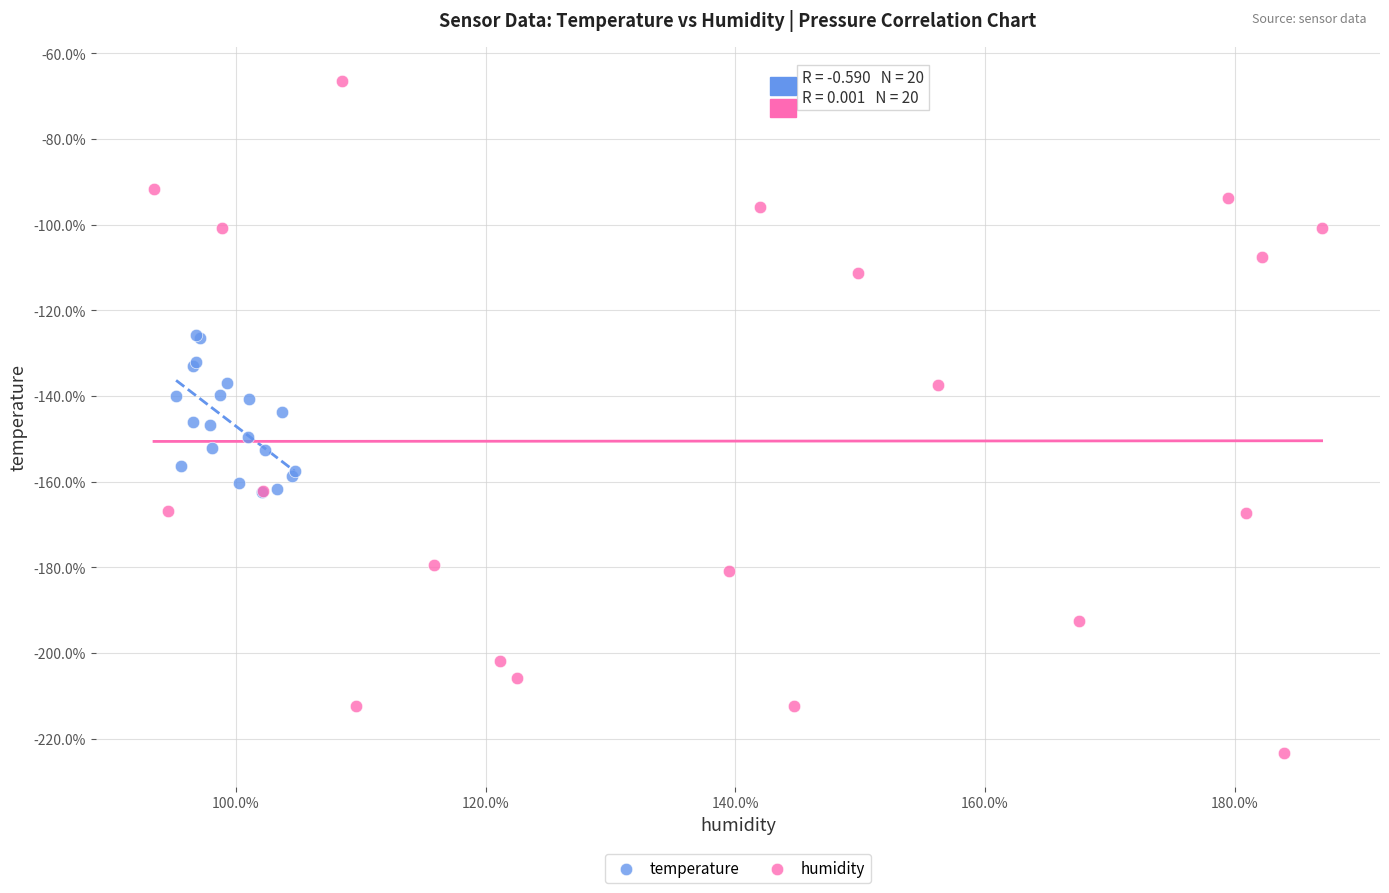

Which series reaches the maximum Y coordinate?

humidity